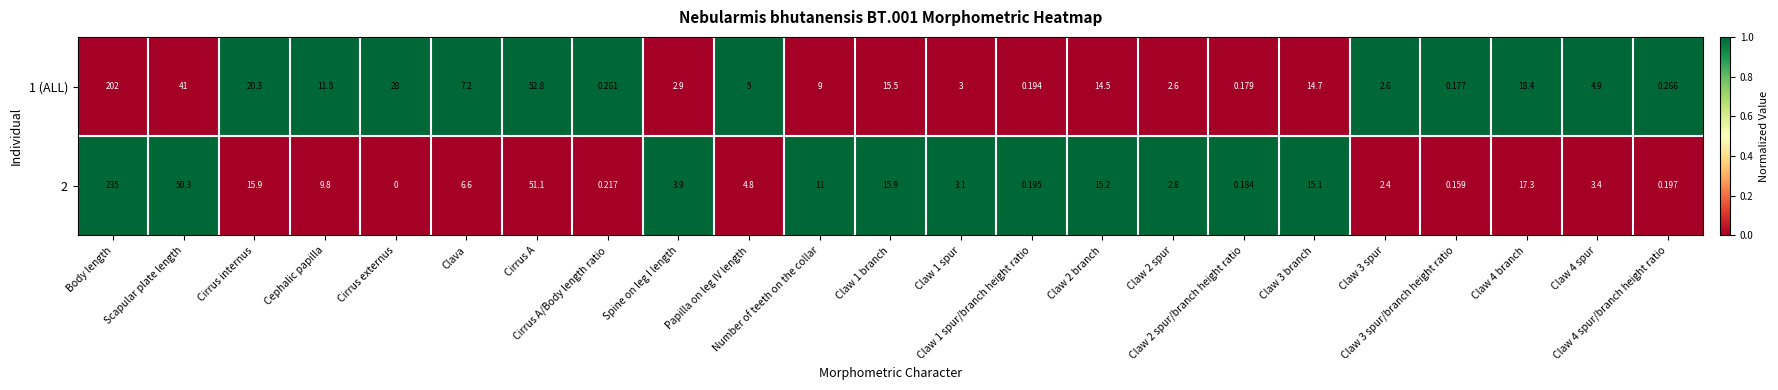

What is the difference between the highest and lowest values at Claw 1 spur?

0.1